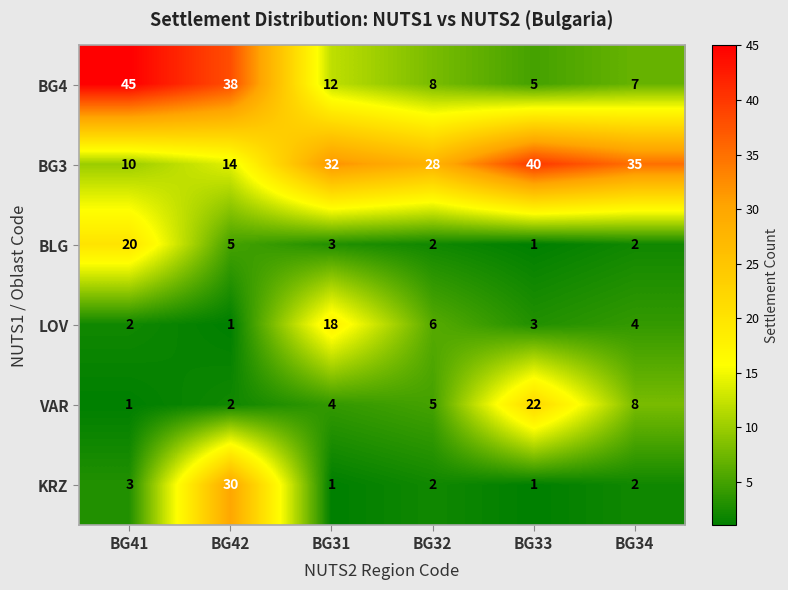

What is the maximum value shown in the chart?

45